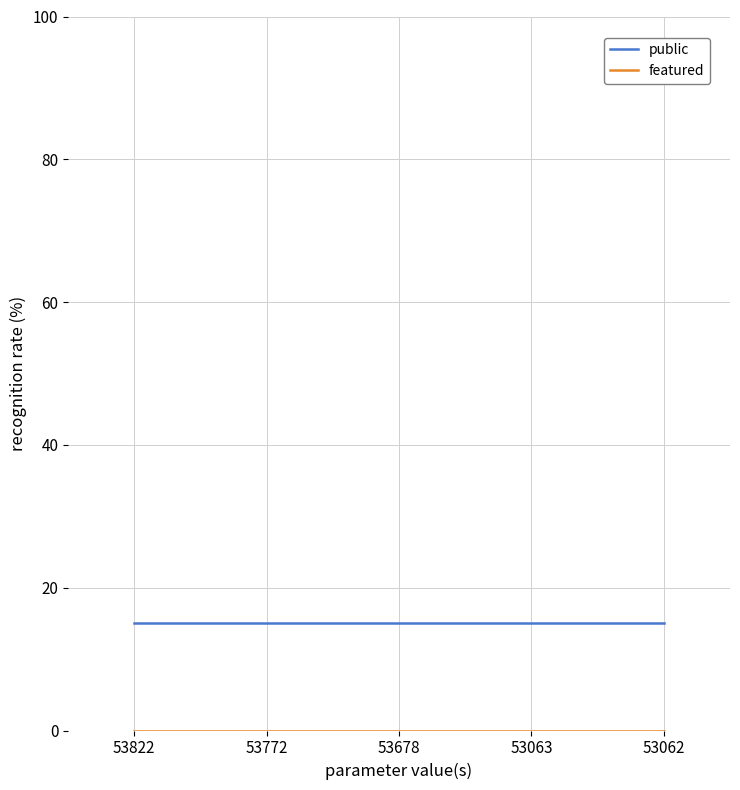

The public series shows 15 at 53062. True or false?

True